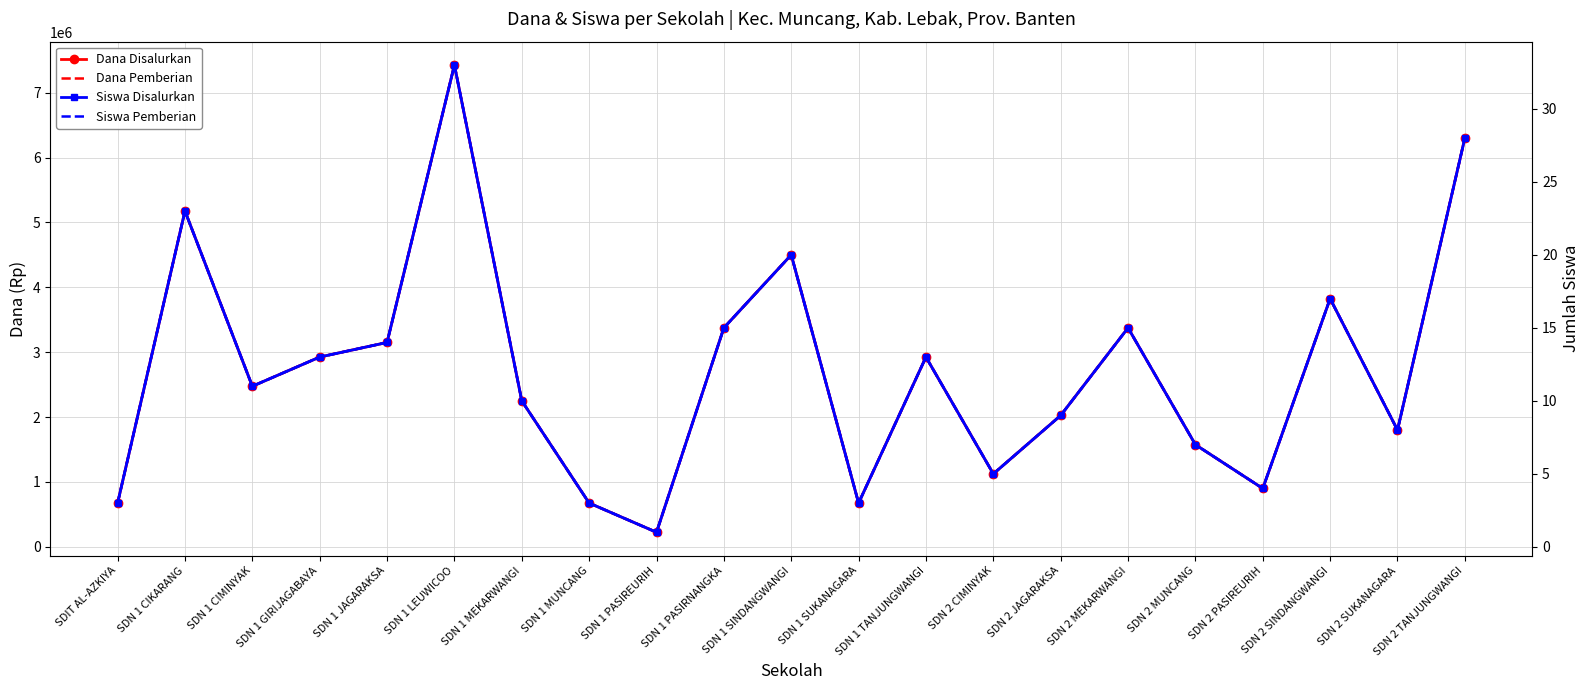

What is the value of the Siswa Pemberian point at the 14th from the left?

5